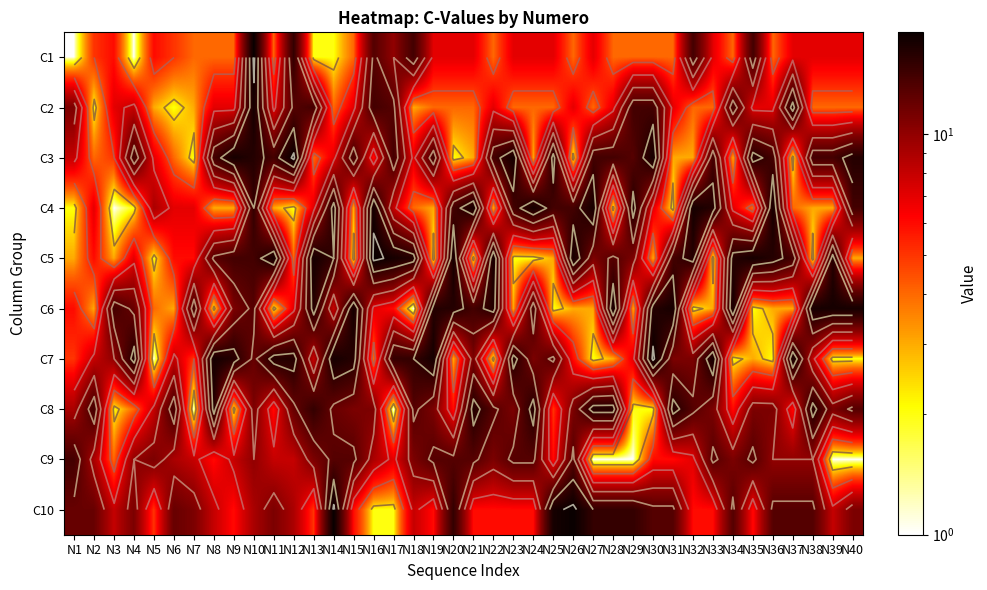

Where does the C5 series first go above 13?

N9